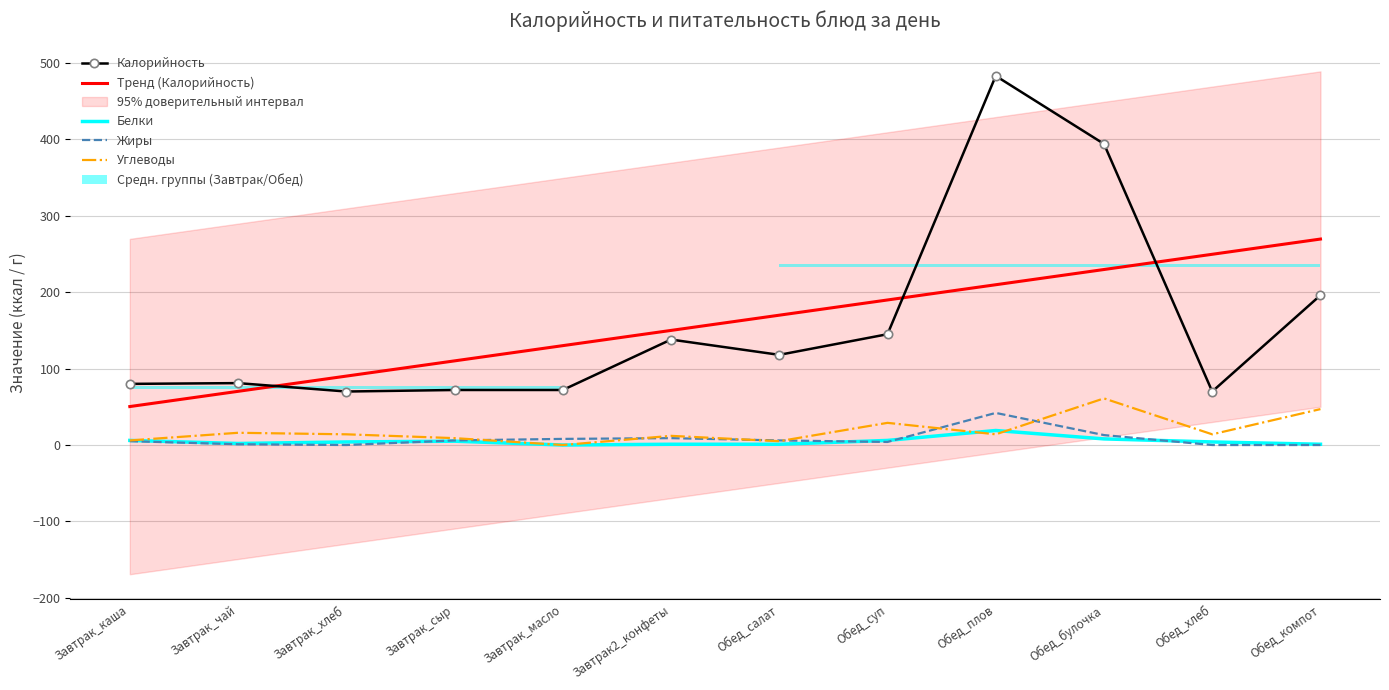

What is the label of the 11th point from the right?

Завтрак_чай